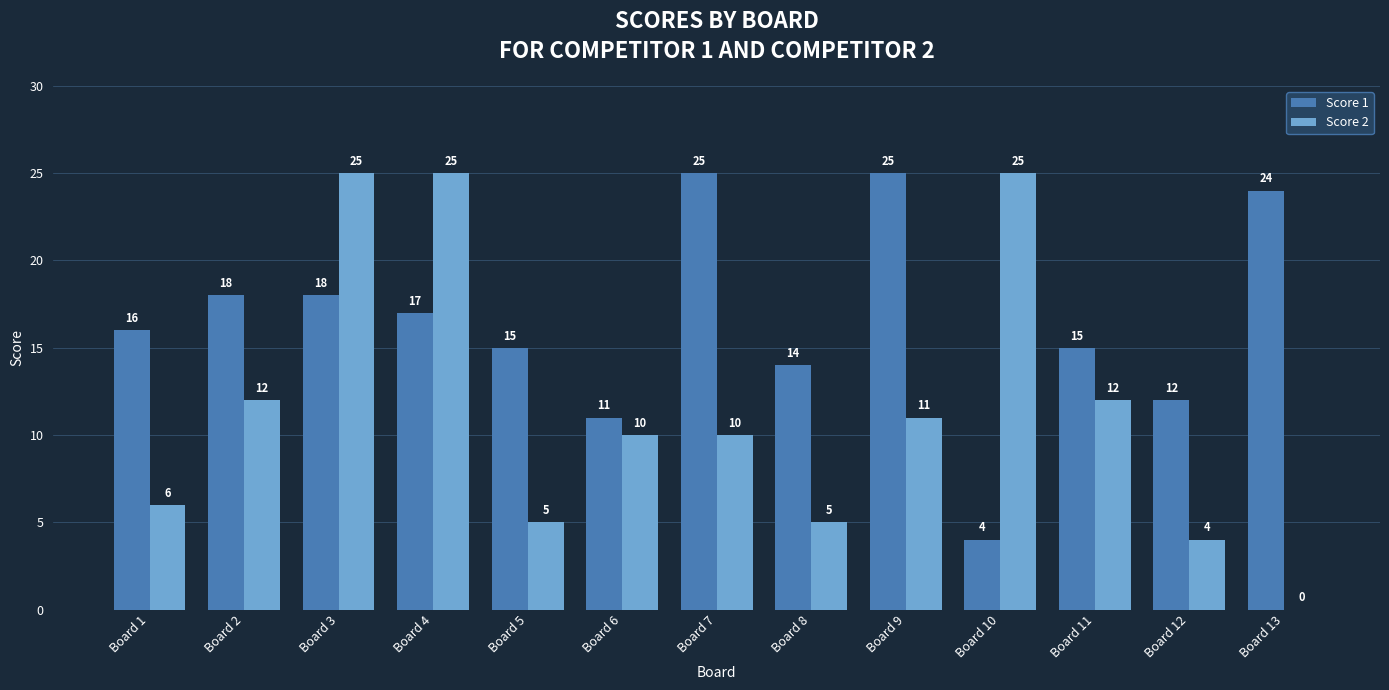

Is it true that Score 2 equals 4 at Board 11?

False